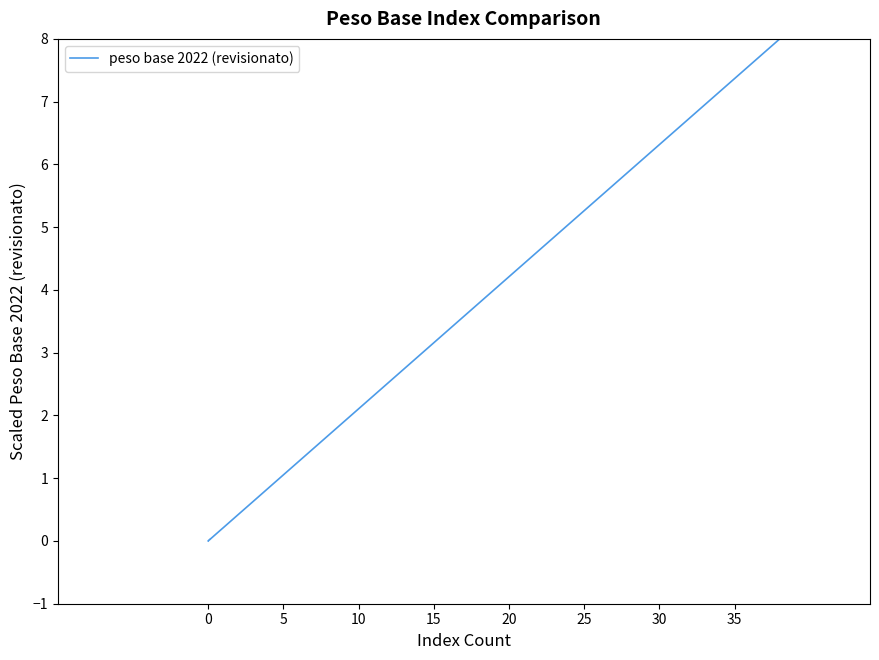

What is the maximum value shown in the chart?

8.0